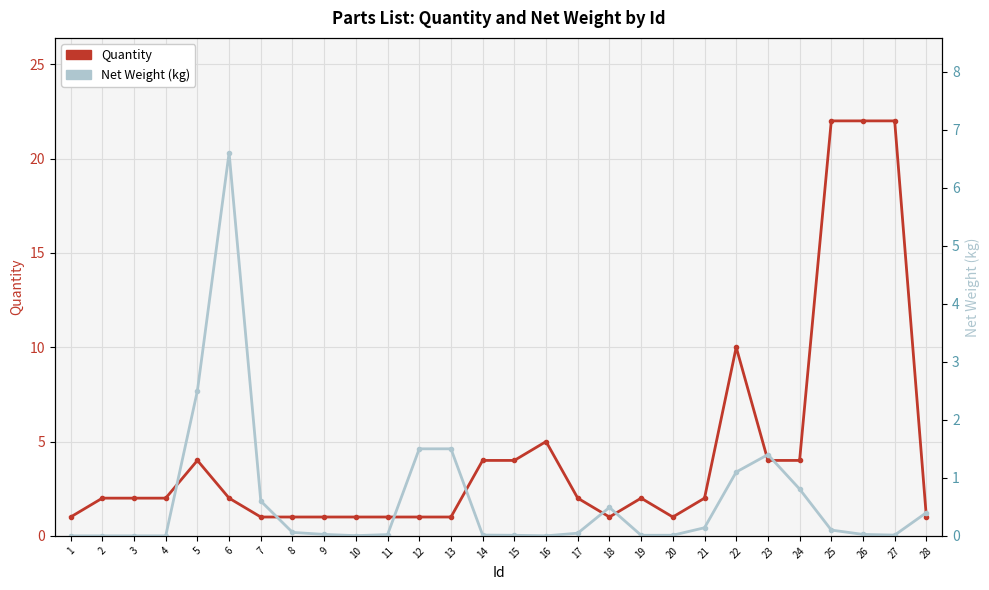

Rank the series by their average value, from highest to lowest.

Quantity, Net Weight